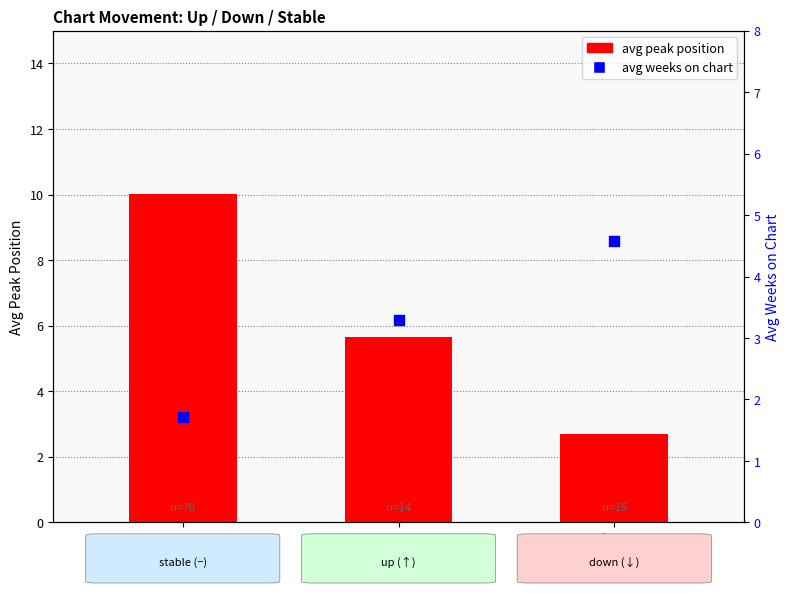

What are all the series names shown in the legend?

avg peak position, avg weeks on chart